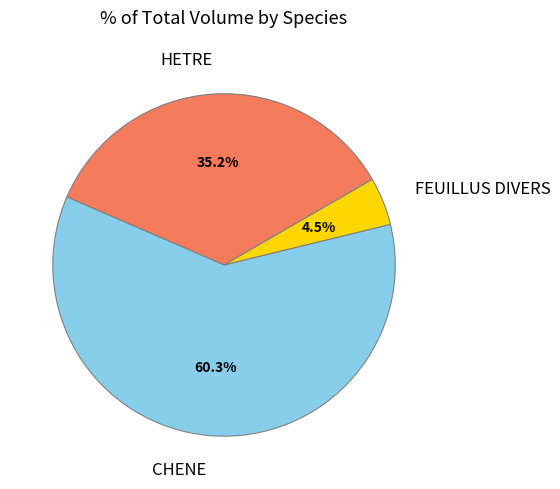

To the nearest percent, what portion does CHENE represent?

60%